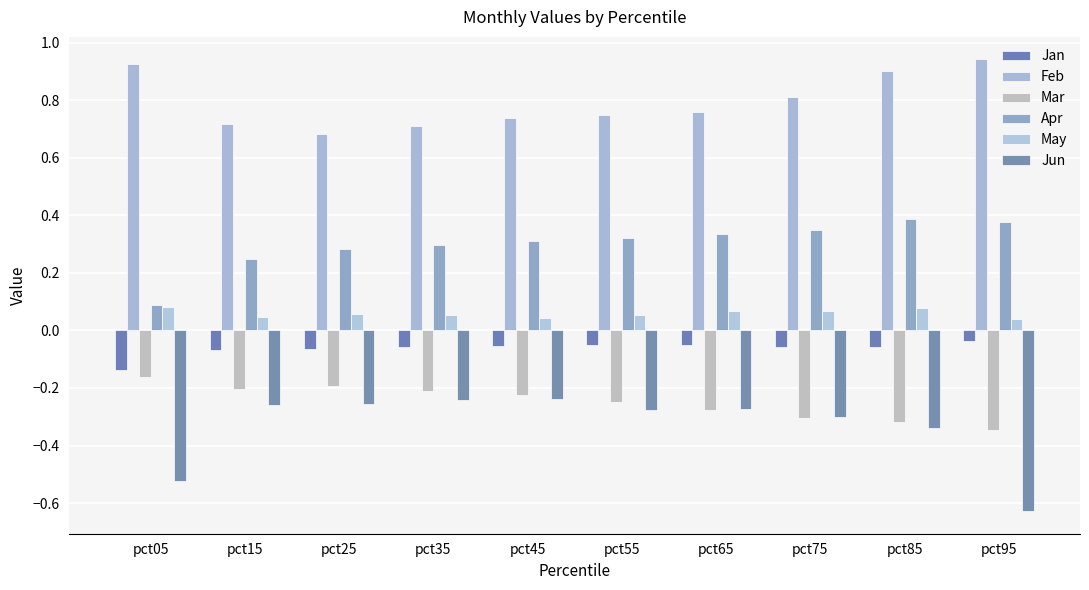

True or false: Mar has a value of -0.4 at pct85.

False